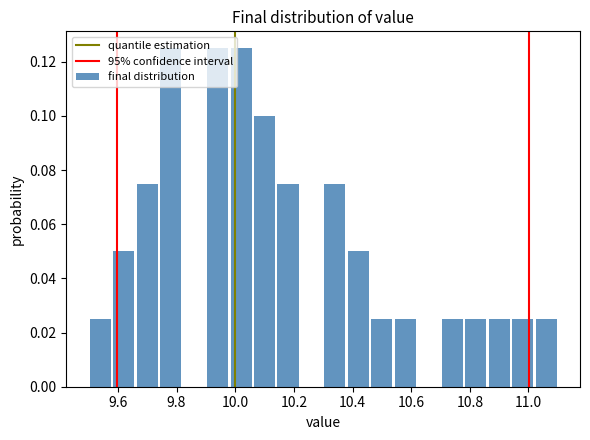

What is the height of the bar covering 10.46 to 10.54 on the x-axis? The values are not printed on the chart, so give them approximately, as read against the axis.

0.026